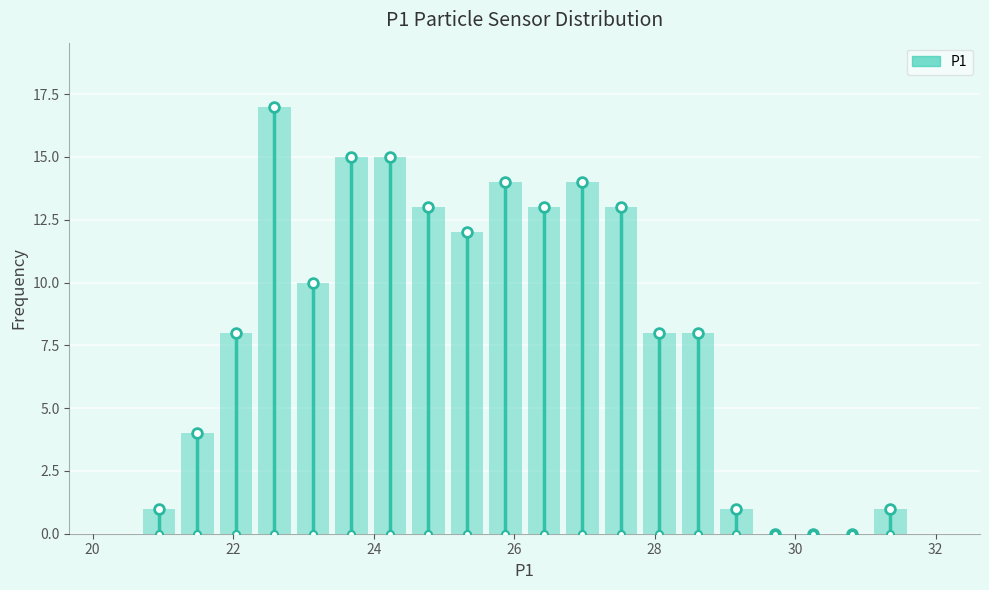

Read against the x-axis, roughly where is the centre of the tallest bar?

22.6